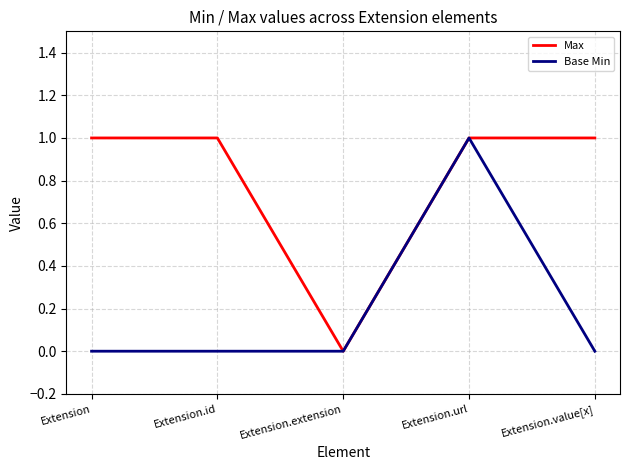

What position from the left is Extension.id?

2